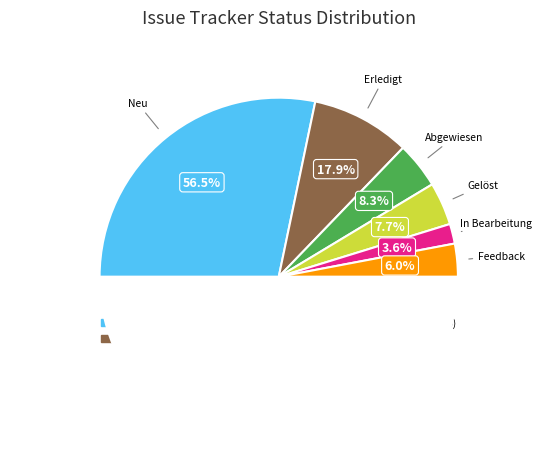

How many segments does this pie chart have?

6